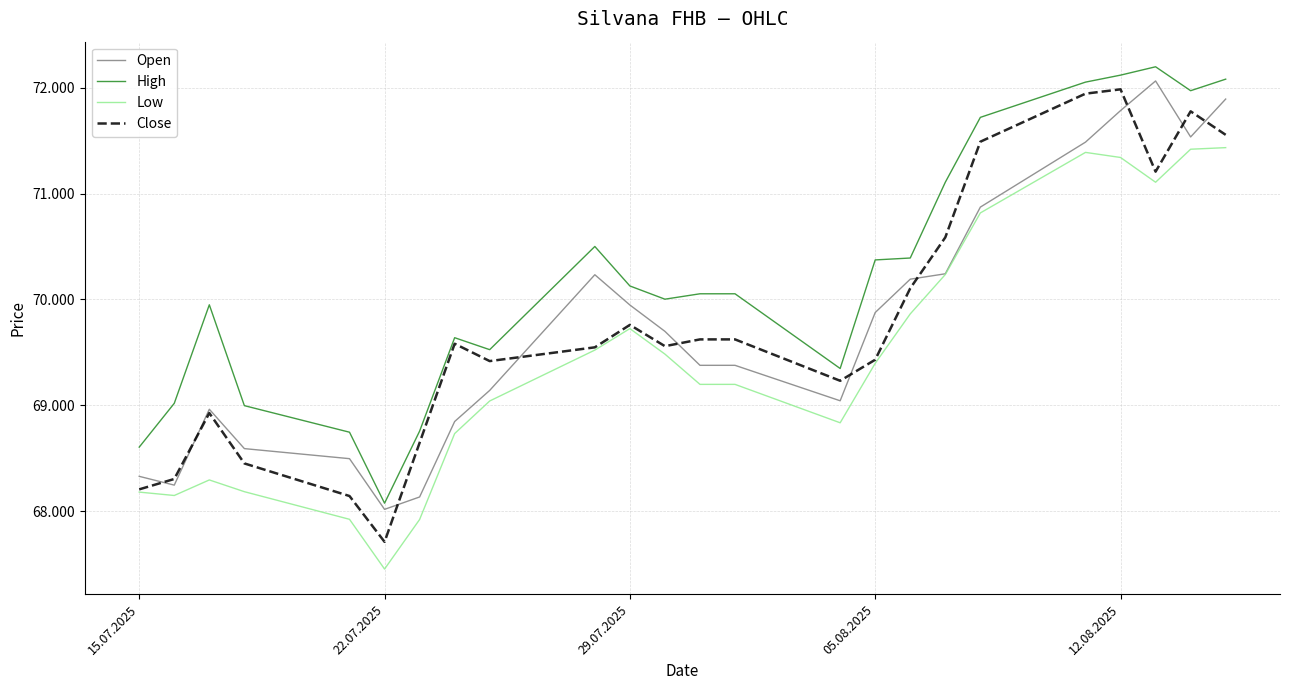

Where is Open nearest to the value 70040?

29.07.2025